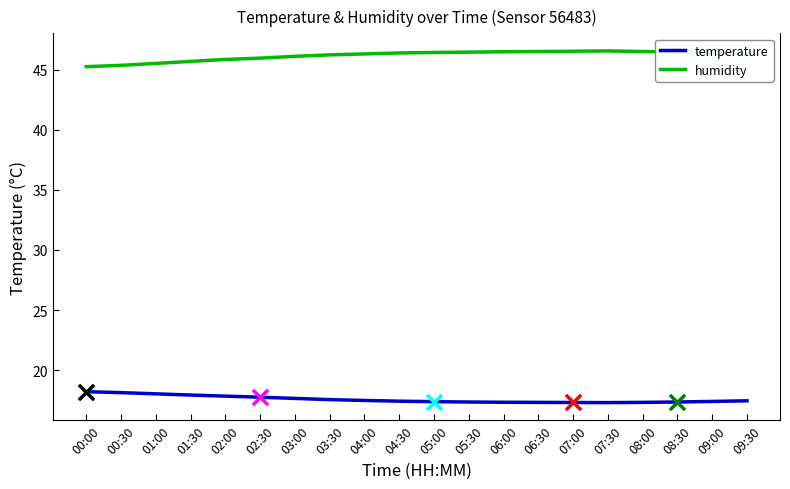

What is the spread (max minus min) of values at 06:30?

29.2